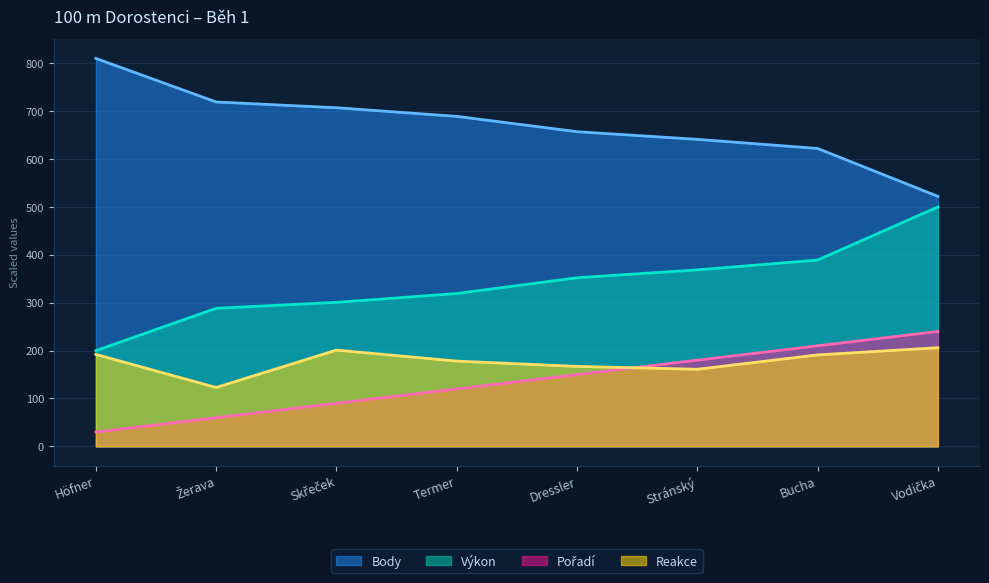

What is the lowest value of the Reakce series?

123.0